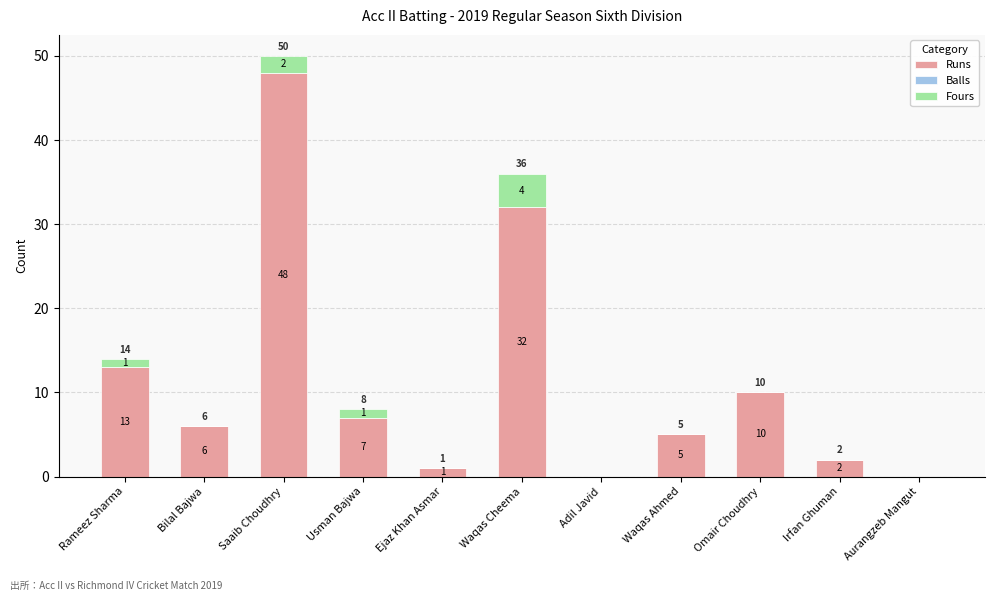

How many distinct data groups are displayed?

2